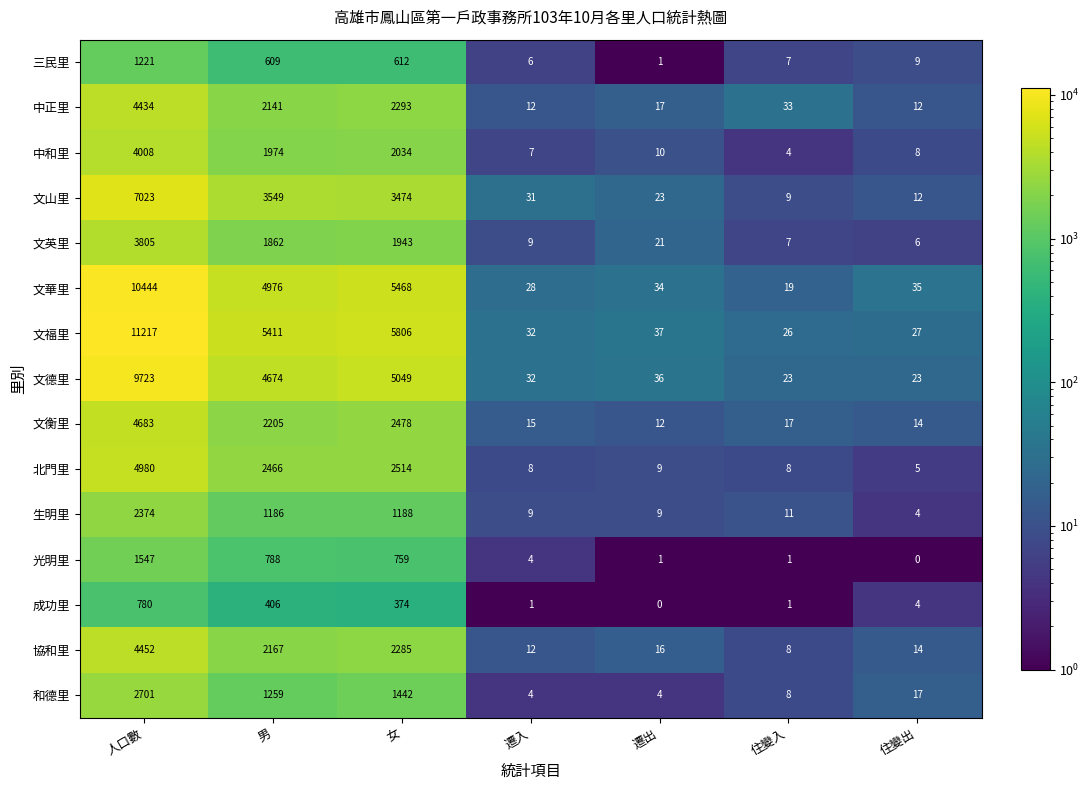

What is the difference between the second highest and second lowest values in the 文德里 series?

5026